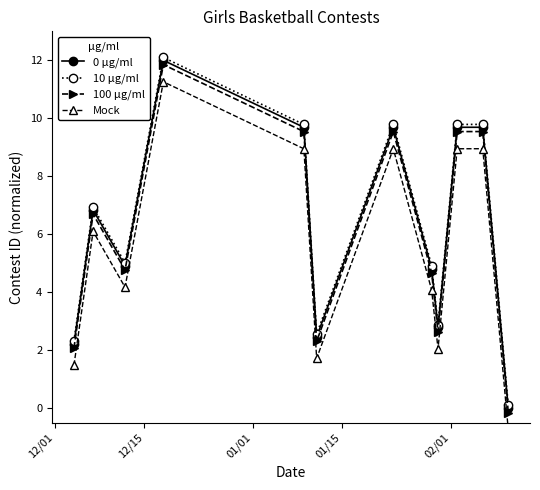

Which has a higher value, 6 or 8?

6